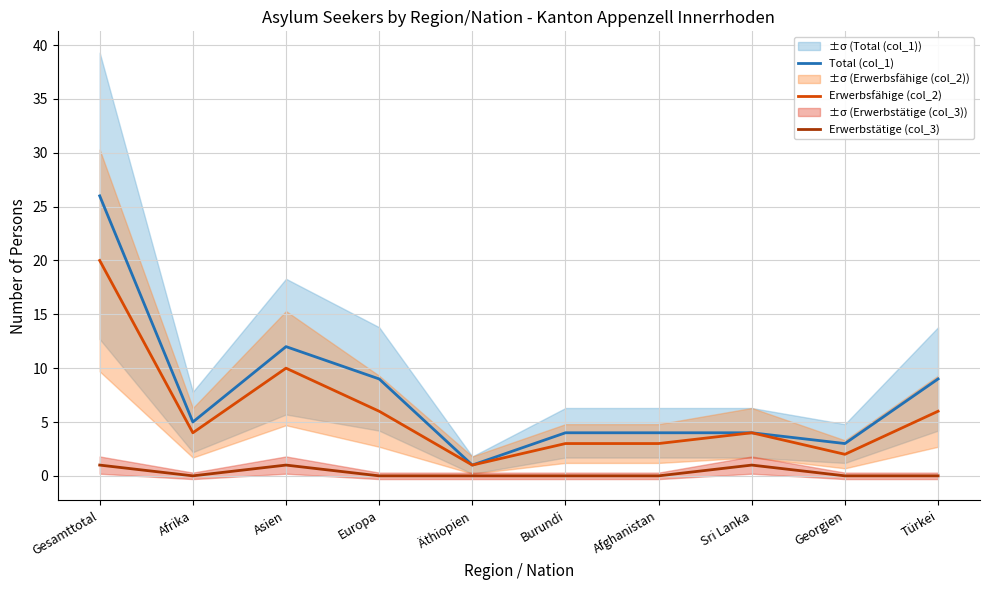

Reading left to right, transcribe all the data shown in this chart.

Total (col_1): 26	5	12	9	1	4	4	4	3	9
Erwerbsfähige (col_2): 20	4	10	6	1	3	3	4	2	6
Erwerbstätige (col_3): 1	0	1	0	0	0	0	1	0	0